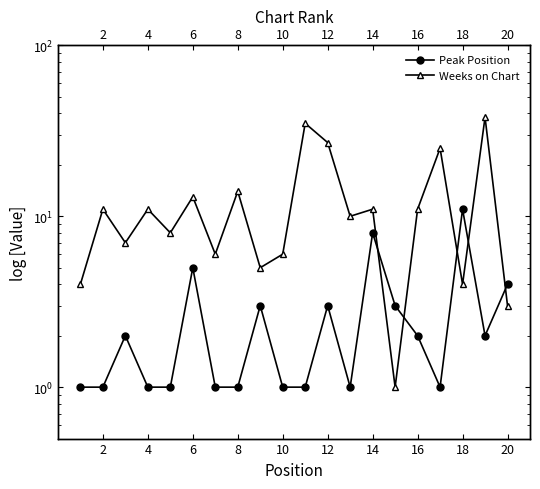

Count the number of data series in this chart.

2